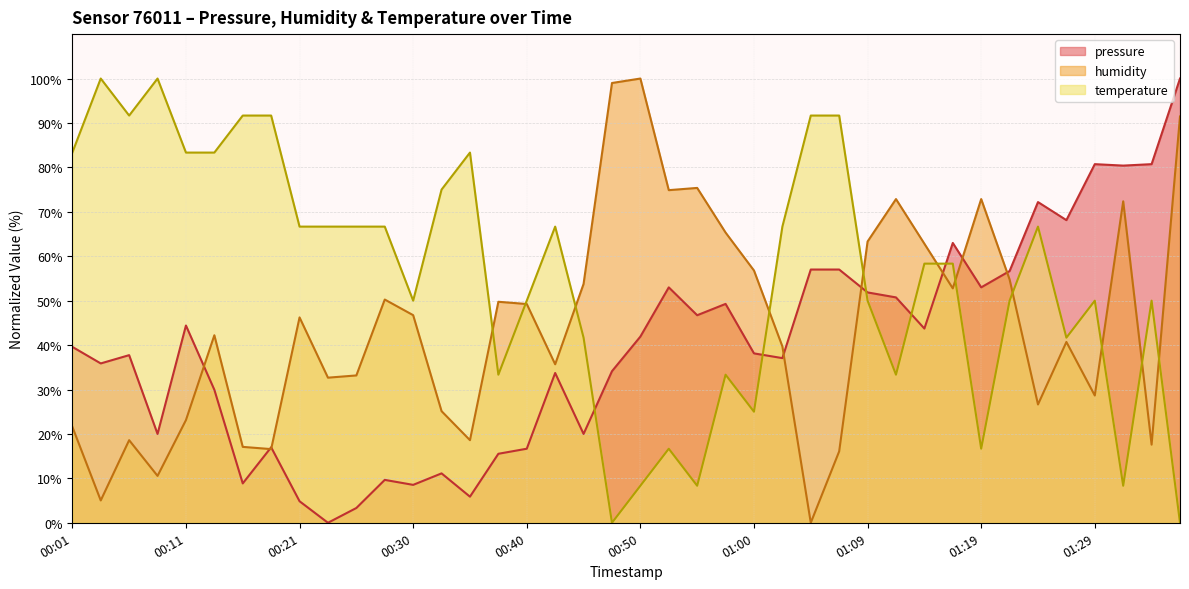

Where is the first local maximum for temperature?

00:03